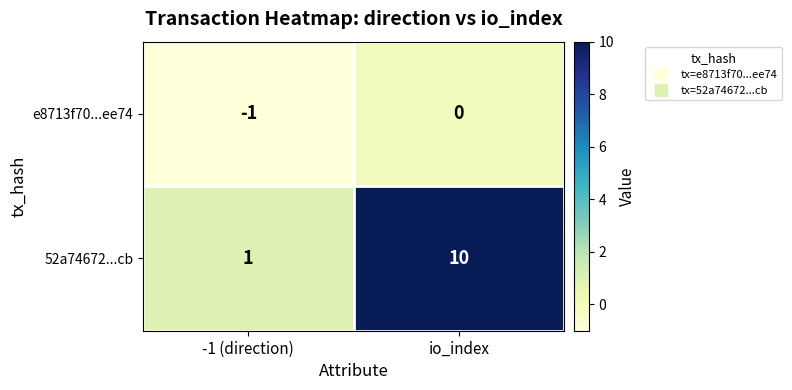

The e8713f70...ee74 series shows 0 at io_index. True or false?

True